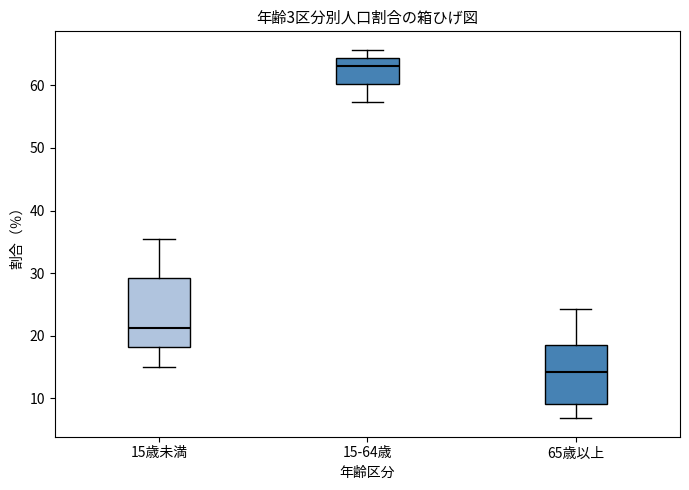

Where does the upper whisker of the box for 15歳未満 end on the y-axis? The values are not printed on the chart, so give them approximately, as read against the axis.

36